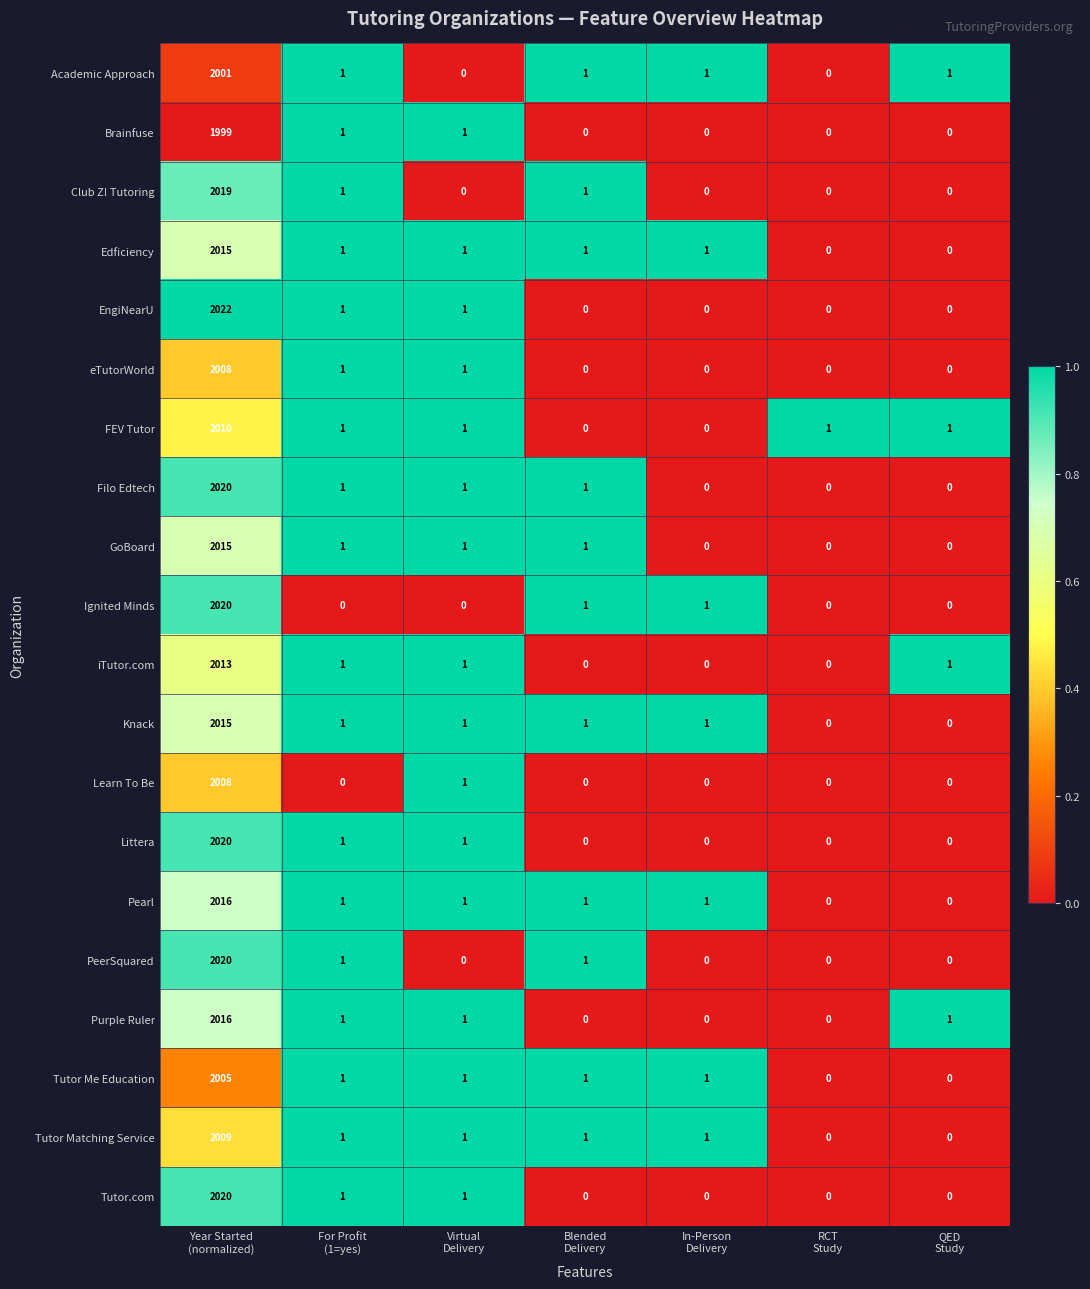

What is the sum of all EngiNearU values?

2024